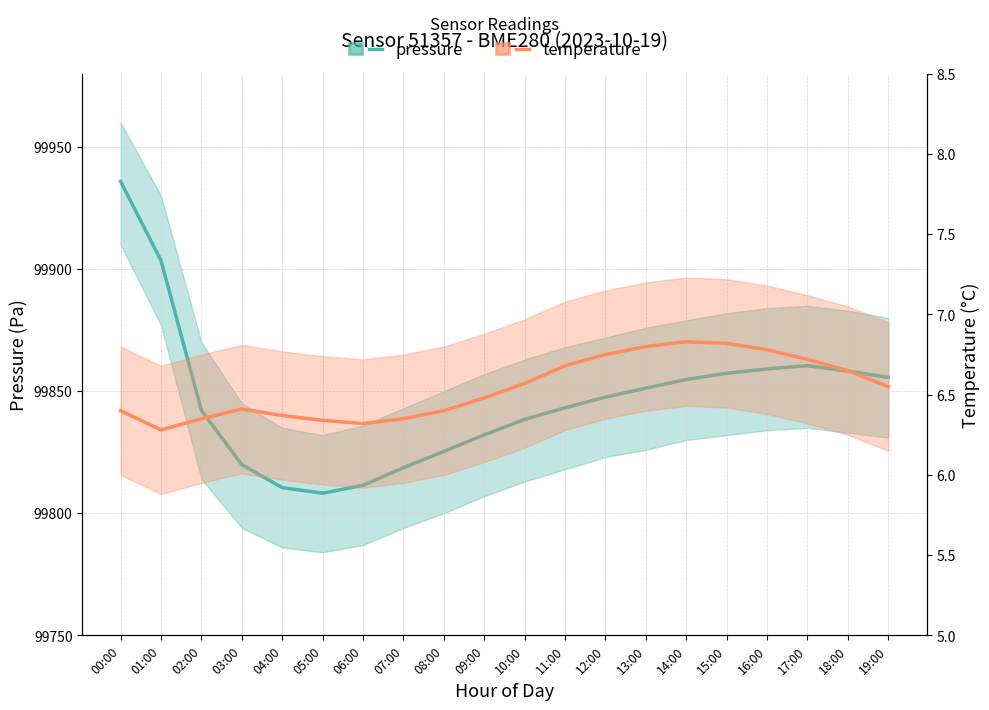

The temperature series shows 6.3 at 01:00. True or false?

True